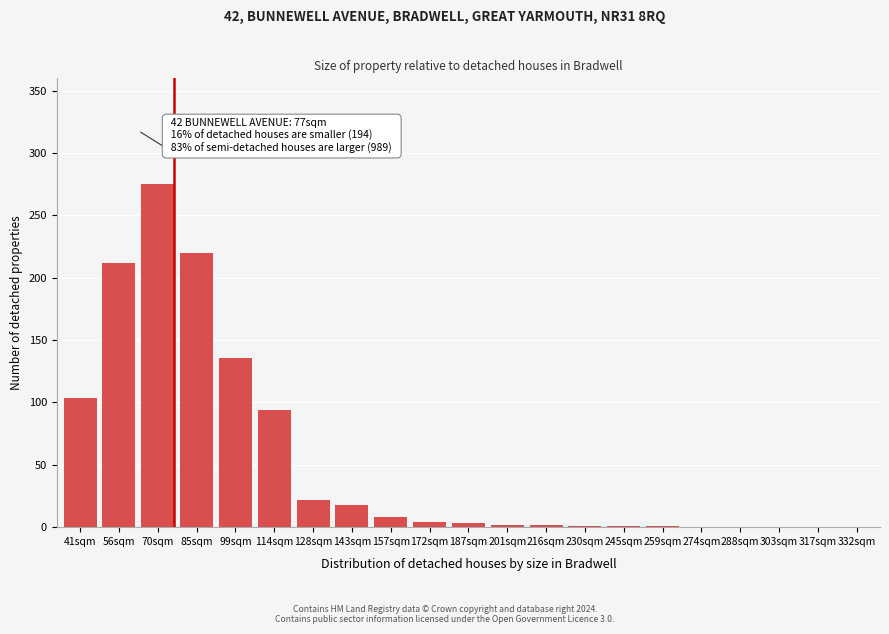

The chart shows a value of 2 at 201sqm. True or false?

True